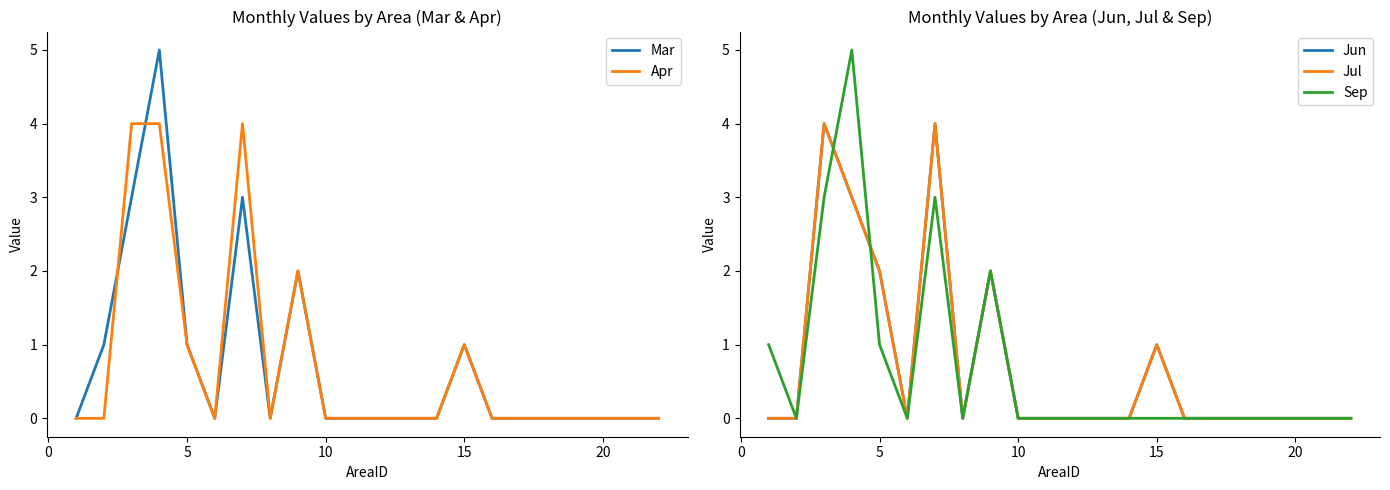

Which series has the largest total across all categories?

Mar